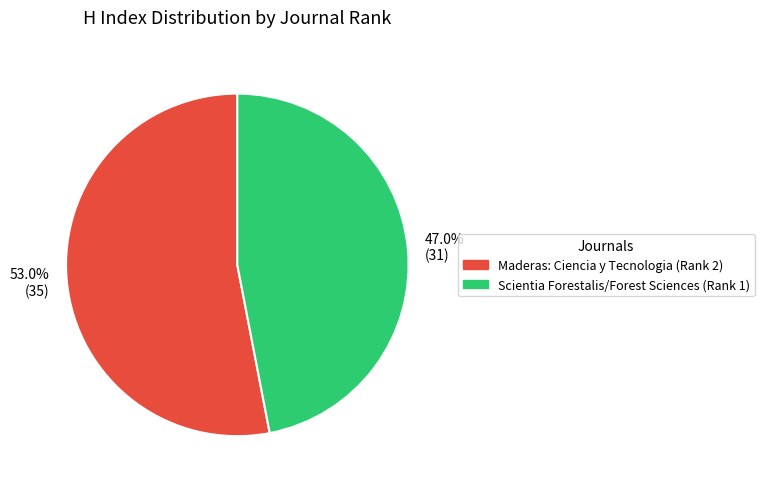

What is the total percentage of 47.0% (31) and 53.0% (35)?

100.0%